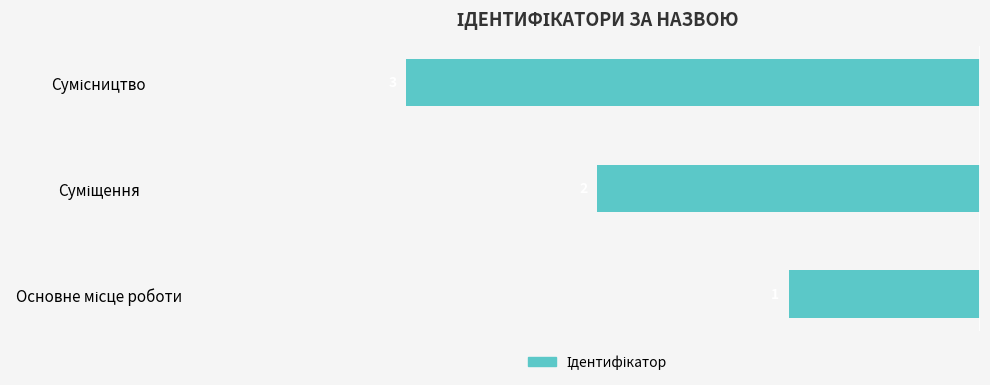

Are the bars horizontal?

Yes